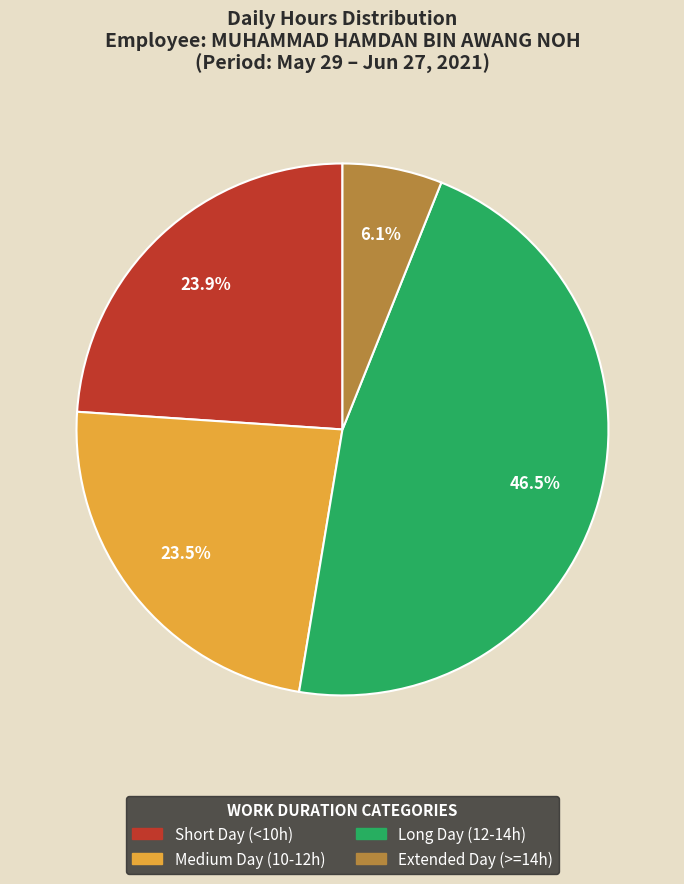

Which has a higher value, Medium Day (10-12h) or Extended Day (>=14h)?

Medium Day (10-12h)